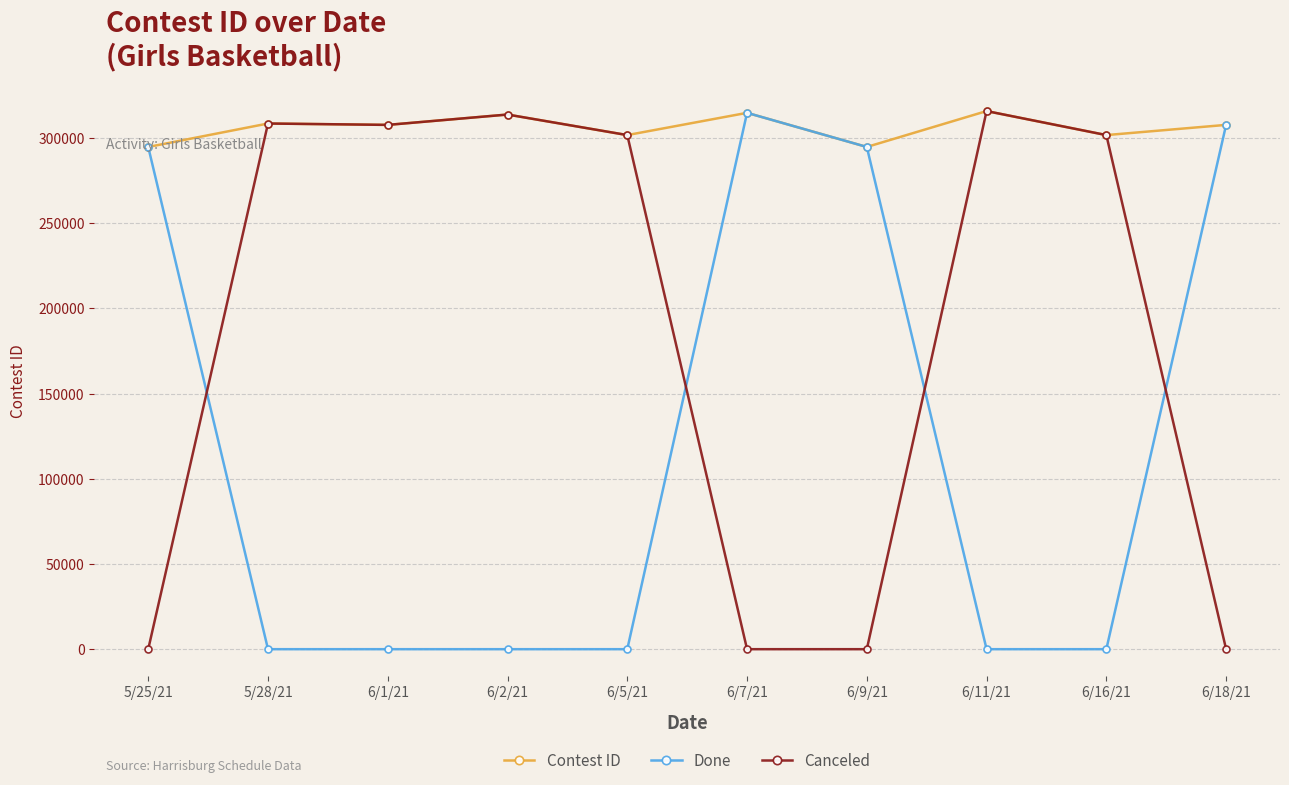

What is the label of the 1st point from the right?

6/18/21